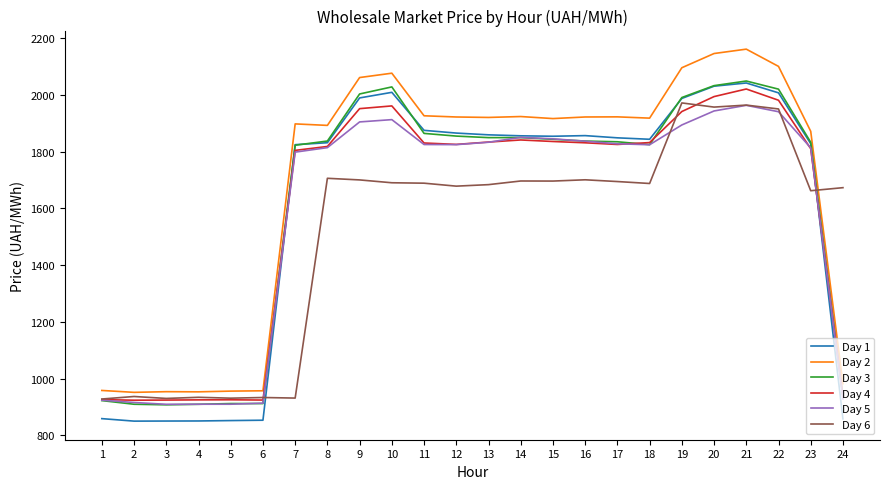

Is it true that Day 5 equals 2696.7 at 11?

False